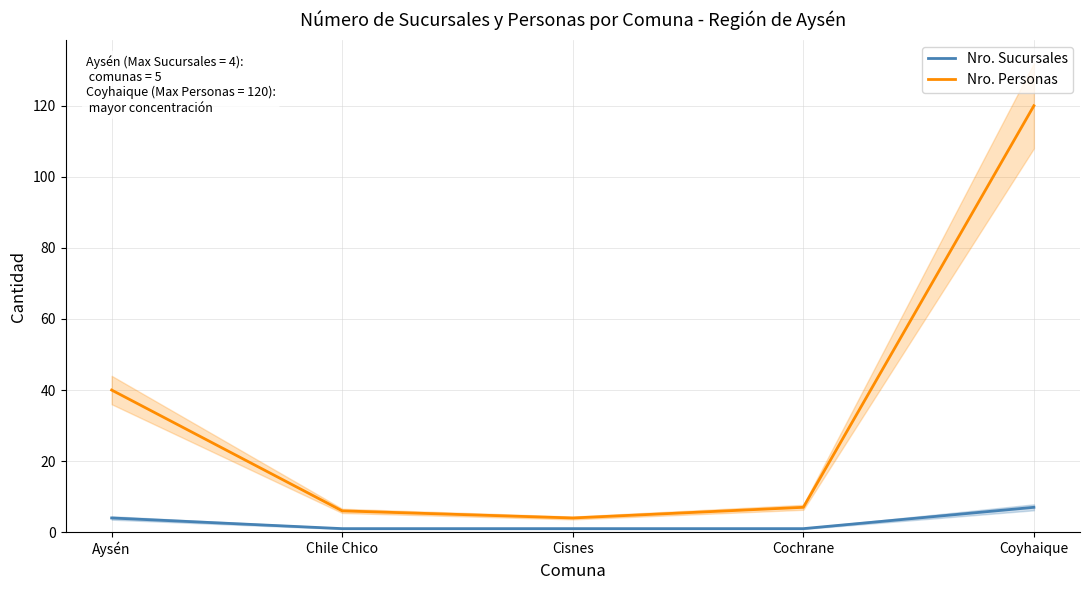

Which series has the largest total across all categories?

Nro. Personas